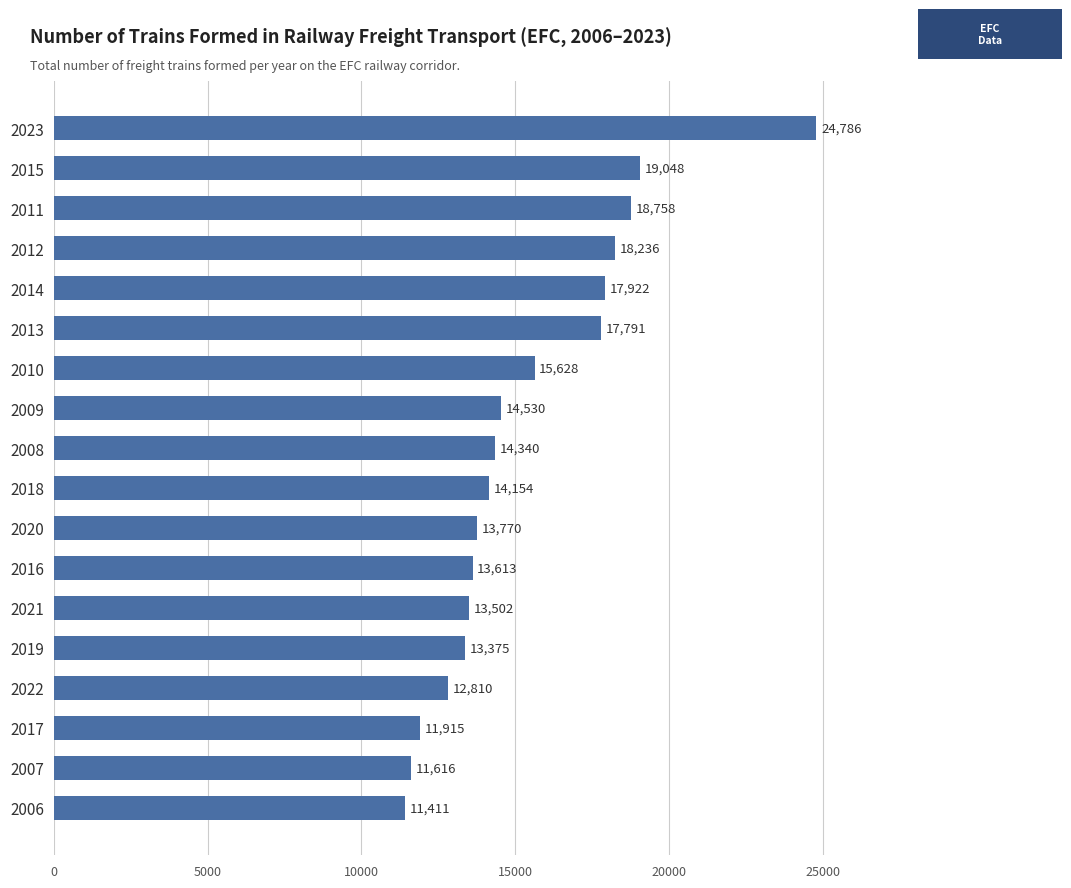

What is the label of the 2nd bar from the top?

2015